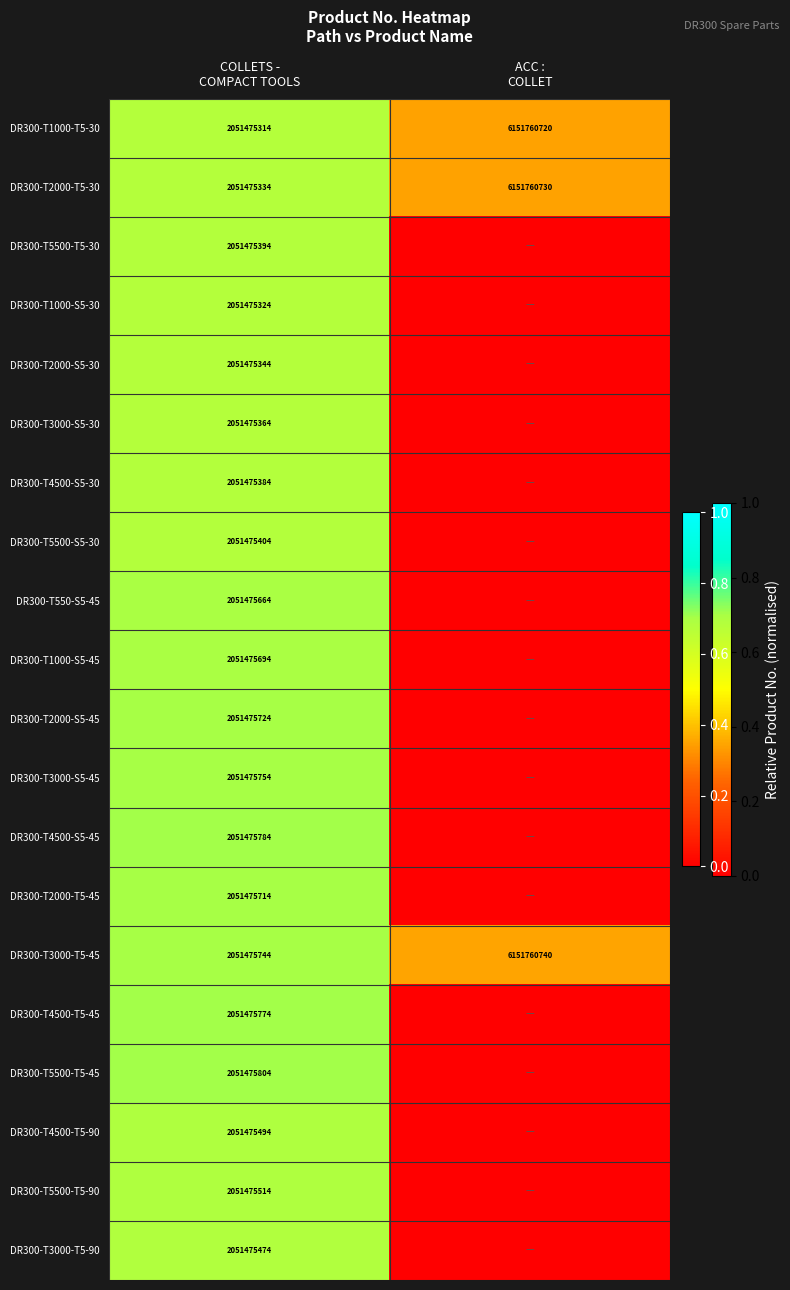

How many series are shown in this chart?

20